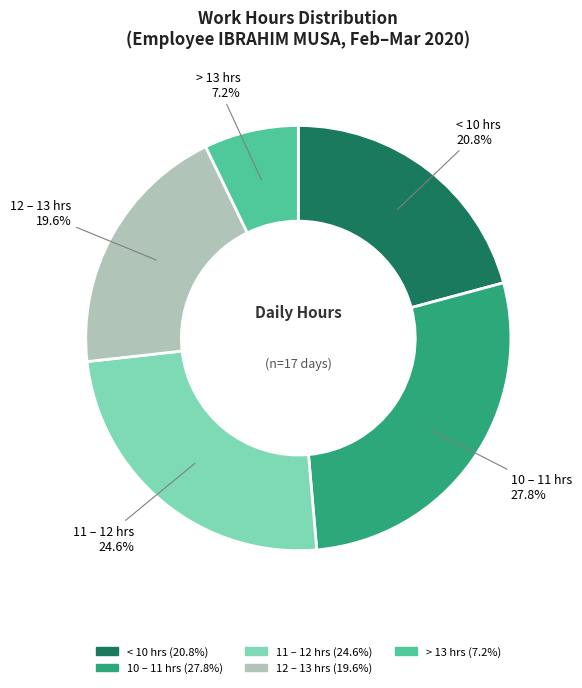

Does any single category account for the majority?

No